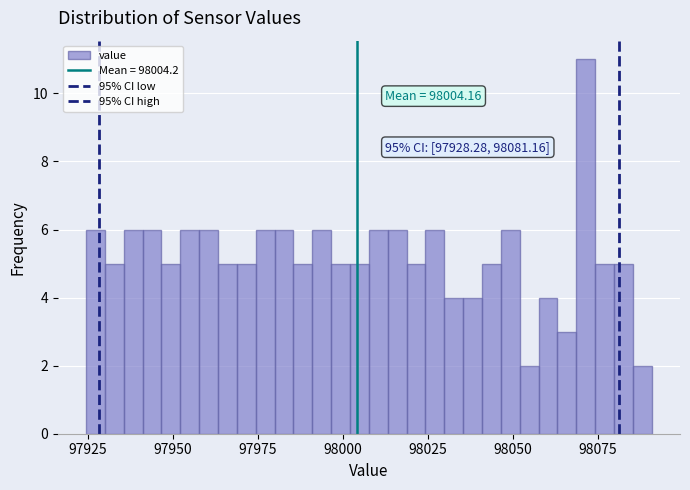

Around what value on the x-axis is the tallest bar? Give the approximate position of its centre, as read against the axis.

98070